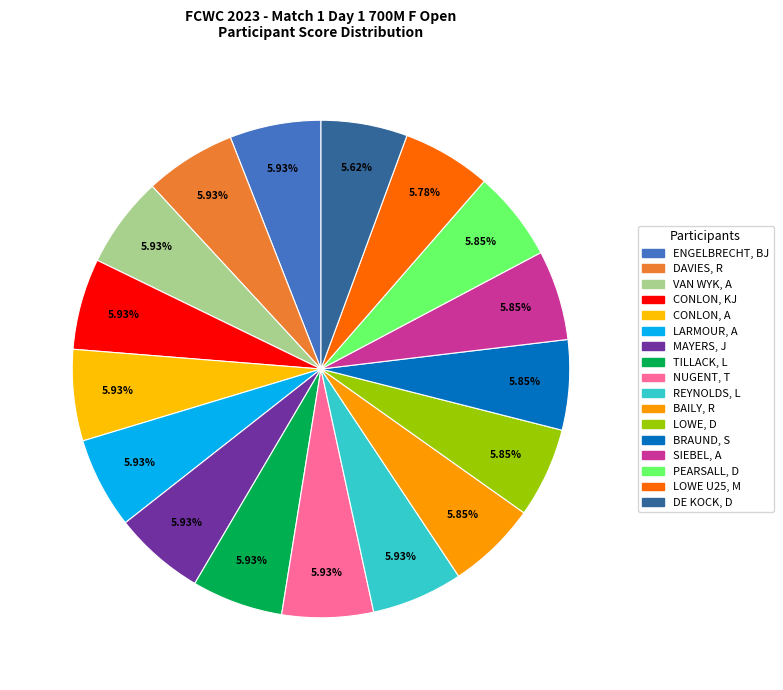

Rank the categories by value from highest to lowest.

ENGELBRECHT, BJ, DAVIES, R, VAN WYK, A, CONLON, KJ, CONLON, A, LARMOUR, A, MAYERS, J, TILLACK, L, NUGENT, T, REYNOLDS, L, BAILY, R, LOWE, D, BRAUND, S, SIEBEL, A, PEARSALL, D, LOWE U25, M, DE KOCK, D